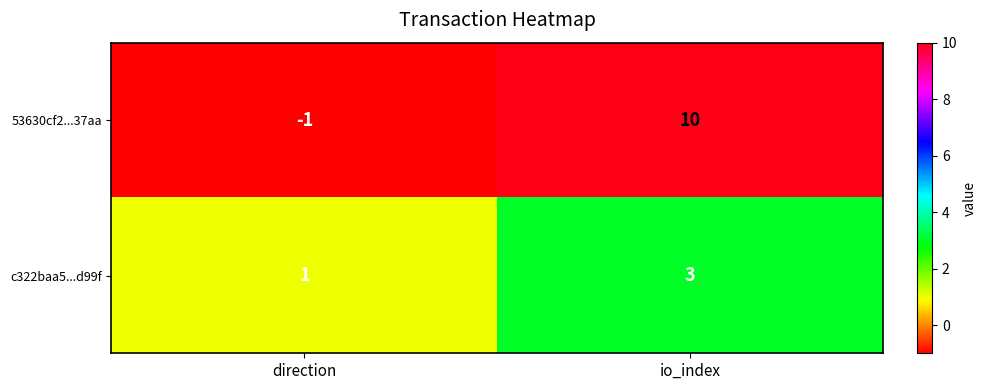

What is the approximate value of c322baa5...d99f at io_index?

3